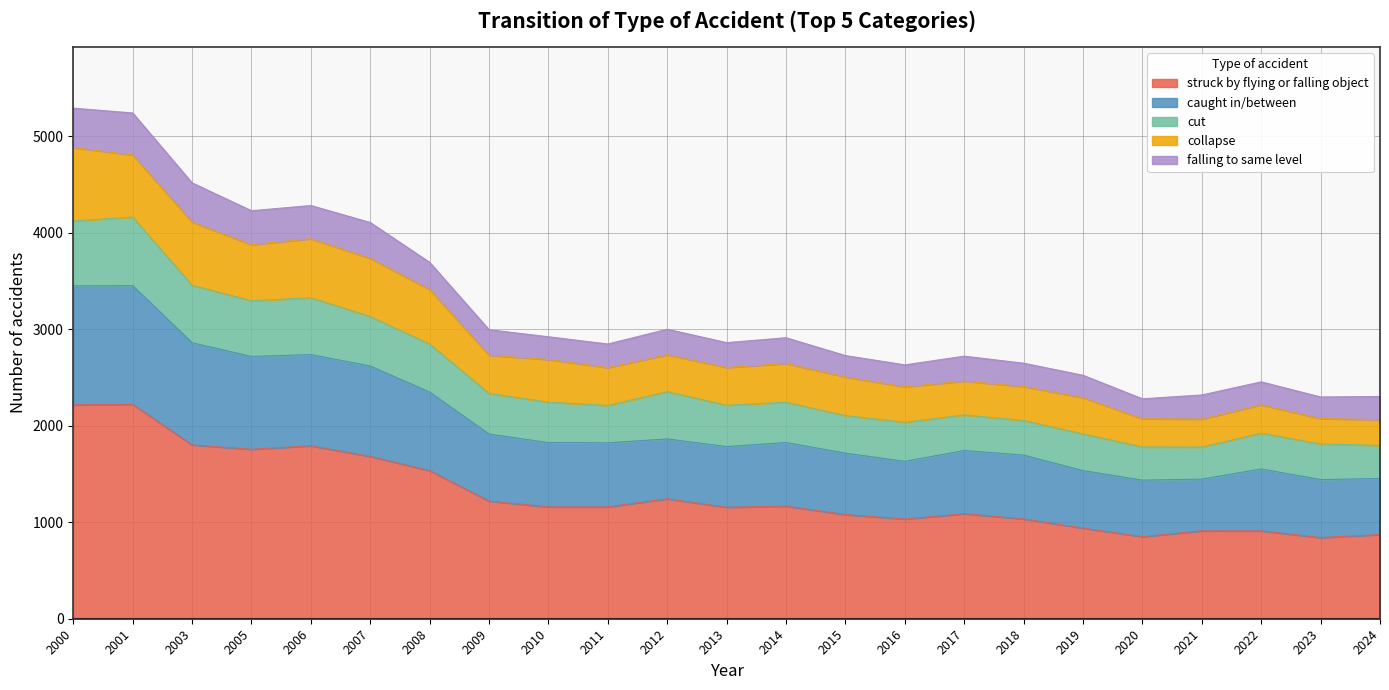

At which label is cut closest to 2970?

2008